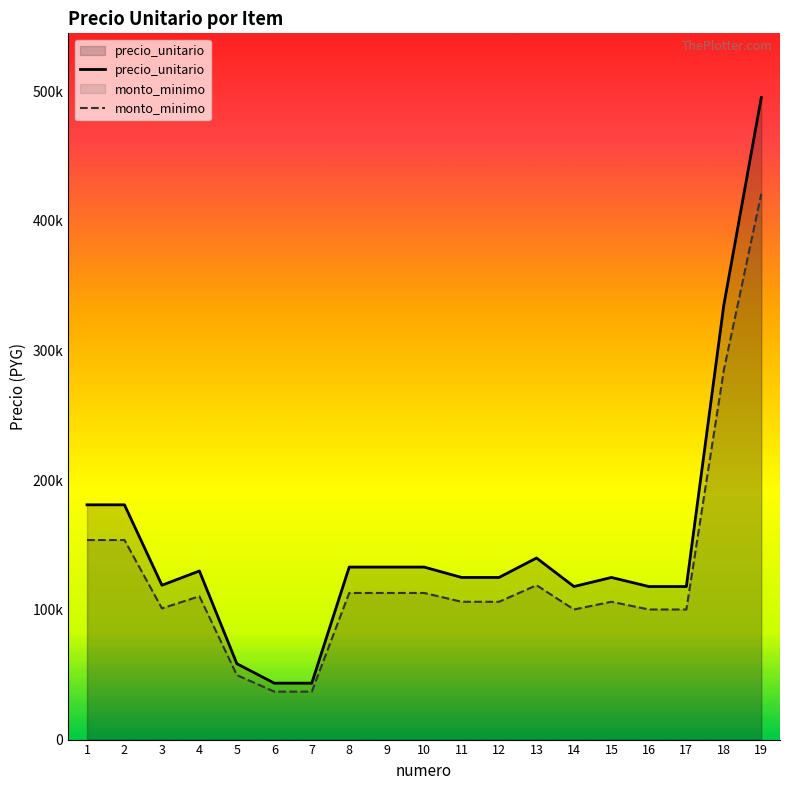

In precio_unitario, how many points are higher than both neighbors (excluding endpoints)?

3